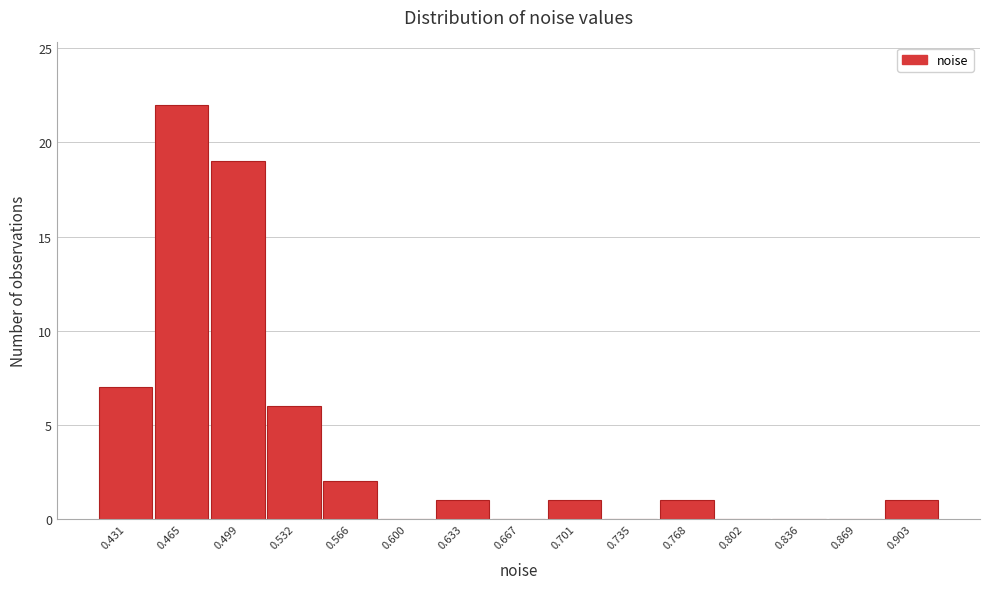

Reading right to left, list all the values displayed in this chart.

0.903=1	0.869=0	0.836=0	0.802=0	0.768=1	0.735=0	0.701=1	0.667=0	0.633=1	0.600=0	0.566=2	0.532=6	0.499=19	0.465=22	0.431=7